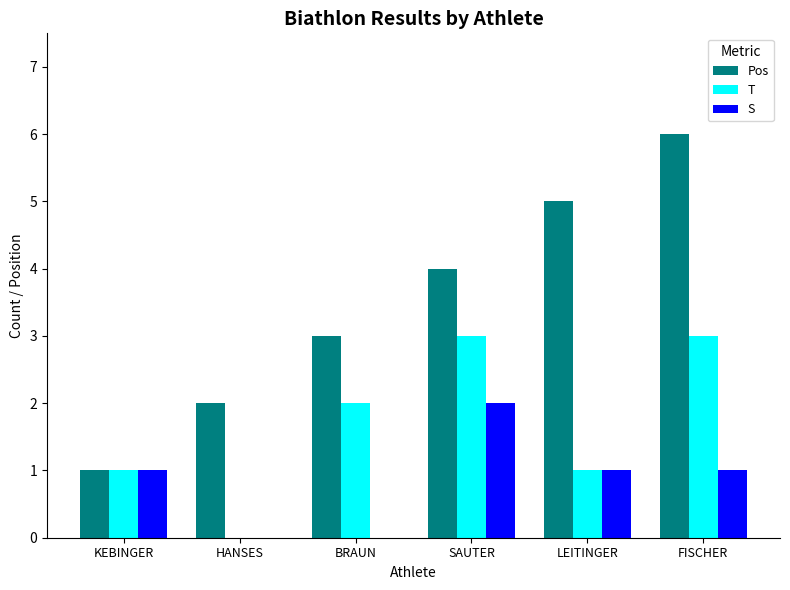

Which series has the largest total across all categories?

Pos